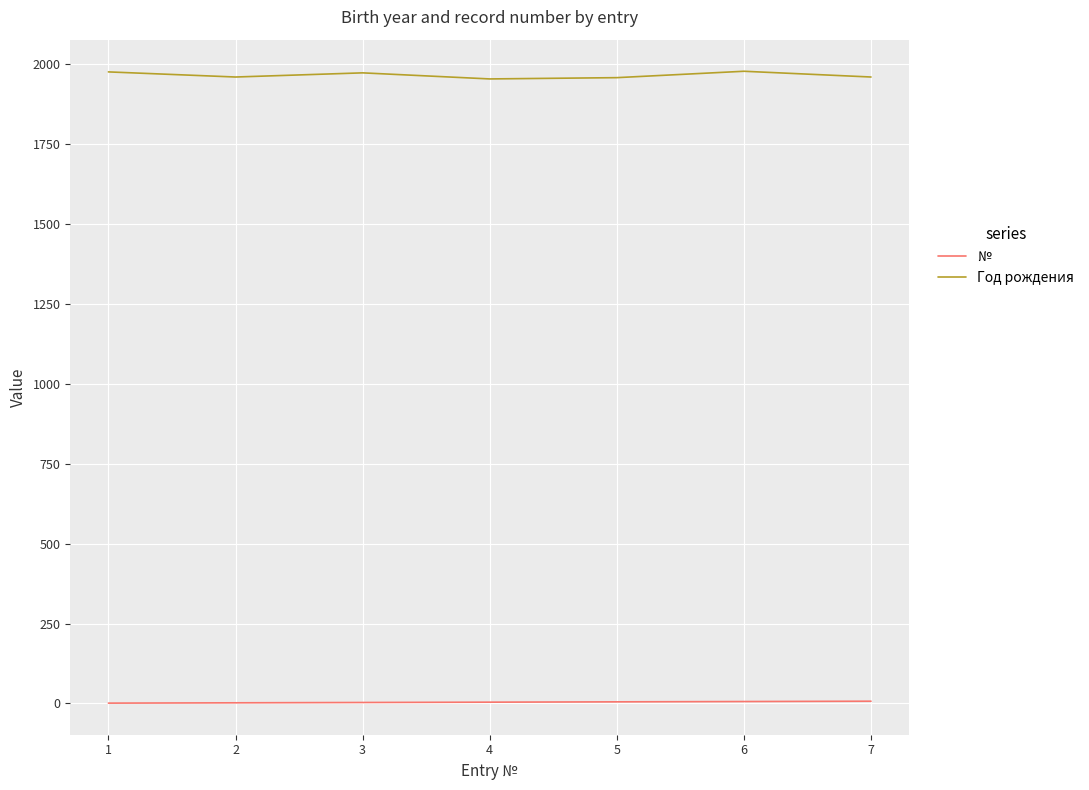

List the series in order of their peak value, highest first.

Год рождения, №